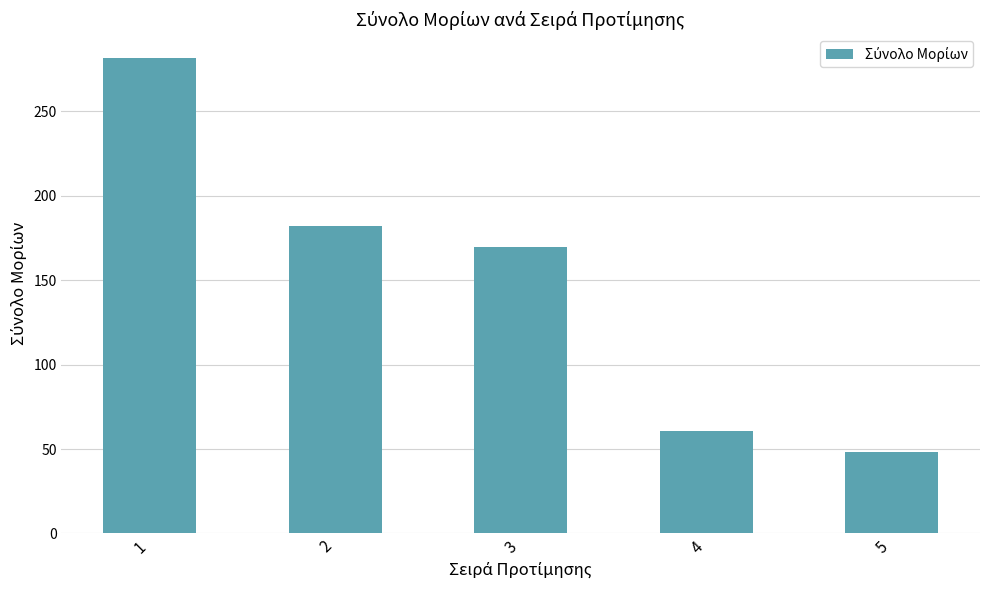

What is the change in value from 1 to 3?

-112.1